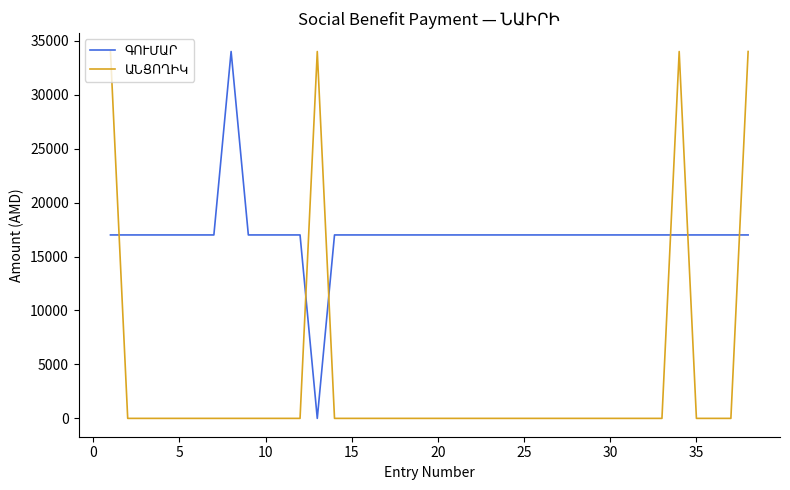

What is the maximum value shown in the chart?

34000